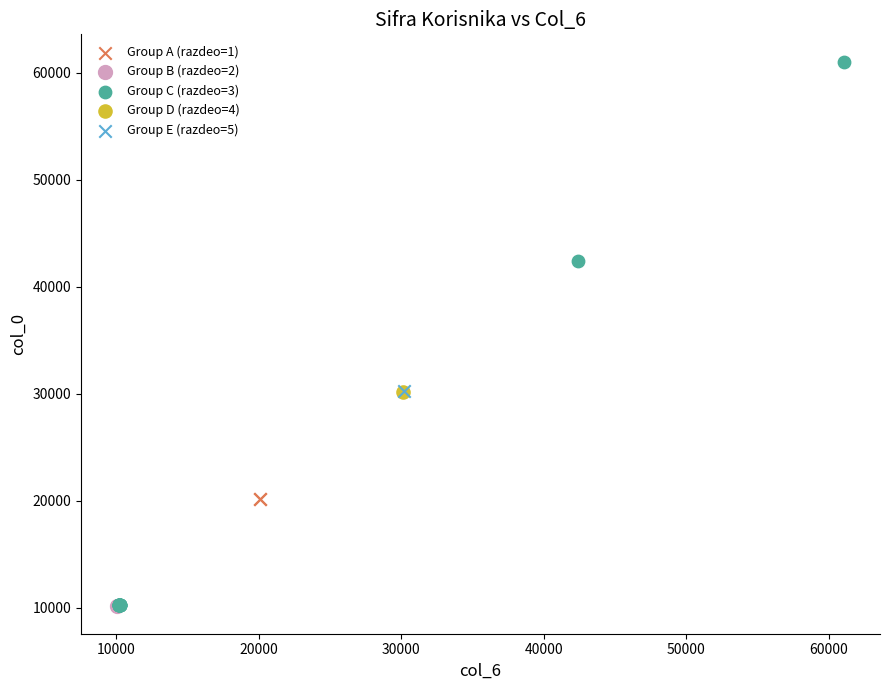

Which series contains the highest Y value?

Group C (razdeo=3)